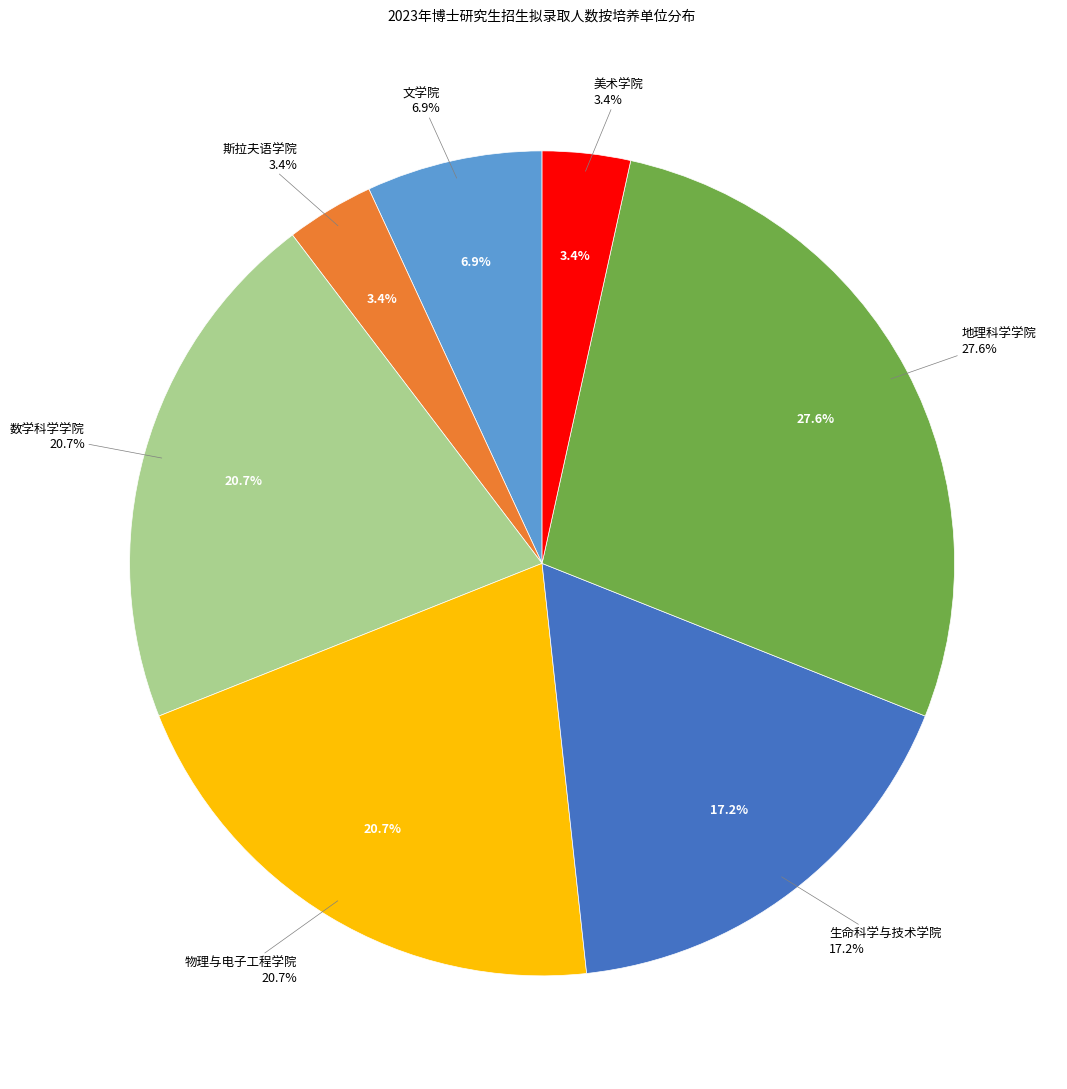

To the nearest percent, what is the difference between the 生命科学与技术学院 and 美术学院 slice percentages?

14%